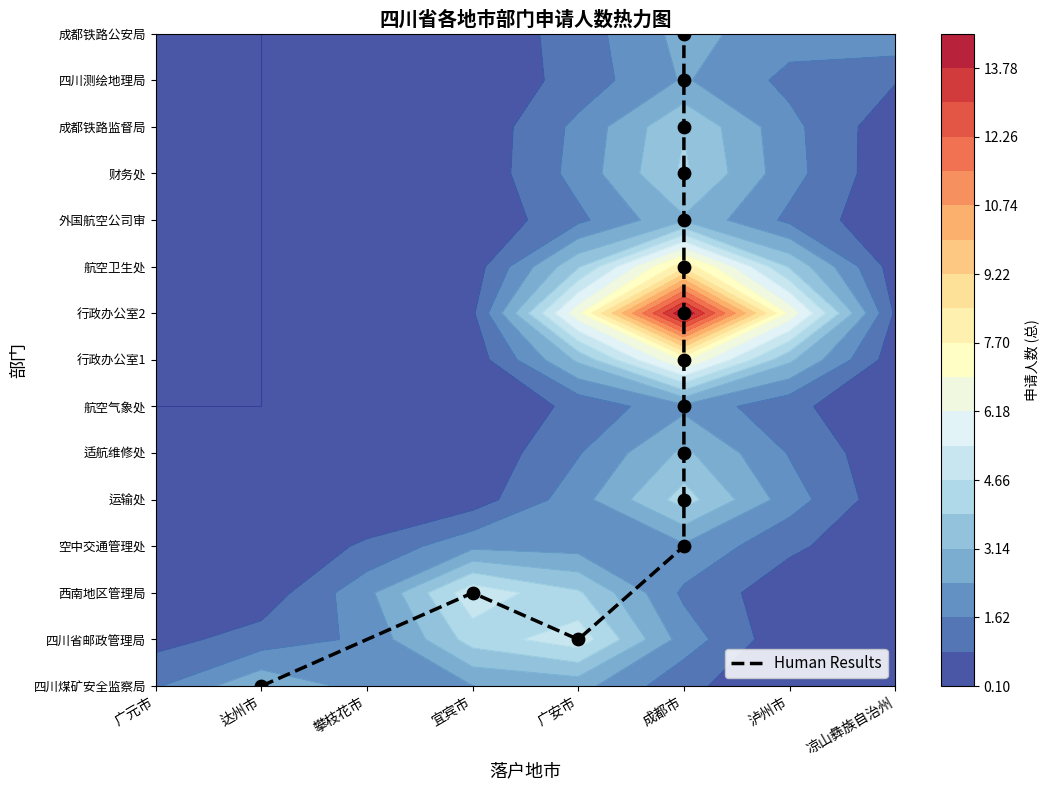

Which category has the lowest value across all series?

达州市